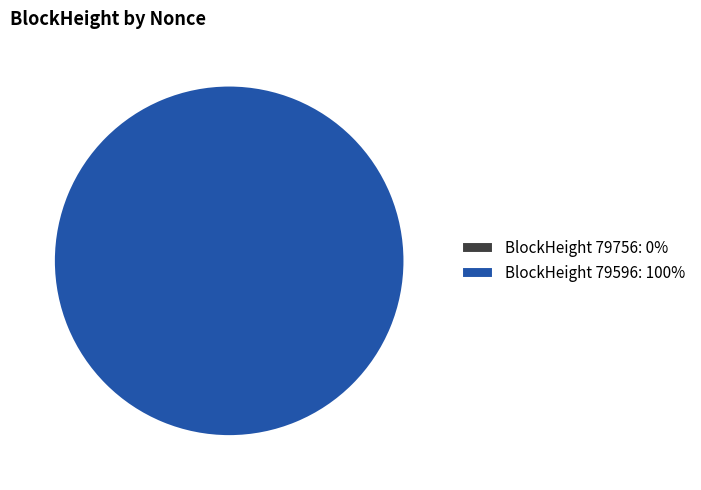

Which category has the biggest portion of the pie?

79596